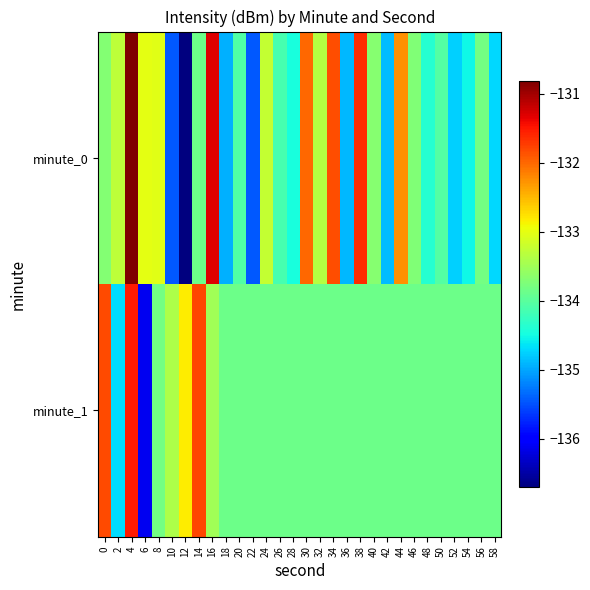

Reading left to right, extract all data points from this chart.

minute_0: 0=-133.7	2=-133.3	4=-130.8	6=-133.0	8=-133.0	10=-135.4	12=-136.7	14=-133.9	16=-131.3	18=-134.9	20=-134.1	22=-135.4	24=-133.2	26=-134.1	28=-134.5	30=-132.0	32=-133.4	34=-131.8	36=-134.9	38=-131.6	40=-133.7	42=-134.9	44=-132.3	46=-133.7	48=-134.4	50=-134.0	52=-134.8	54=-134.5	56=-133.8	58=-134.7
minute_1: 0=-131.8	2=-134.7	4=-131.5	6=-136.1	8=-133.8	10=-133.4	12=-132.8	14=-131.8	16=-133.5	18=-133.9	20=-133.9	22=-133.9	24=-133.9	26=-133.9	28=-133.9	30=-133.9	32=-133.9	34=-133.9	36=-133.9	38=-133.9	40=-133.9	42=-133.9	44=-133.9	46=-133.9	48=-133.9	50=-133.9	52=-133.9	54=-133.9	56=-133.9	58=-133.9